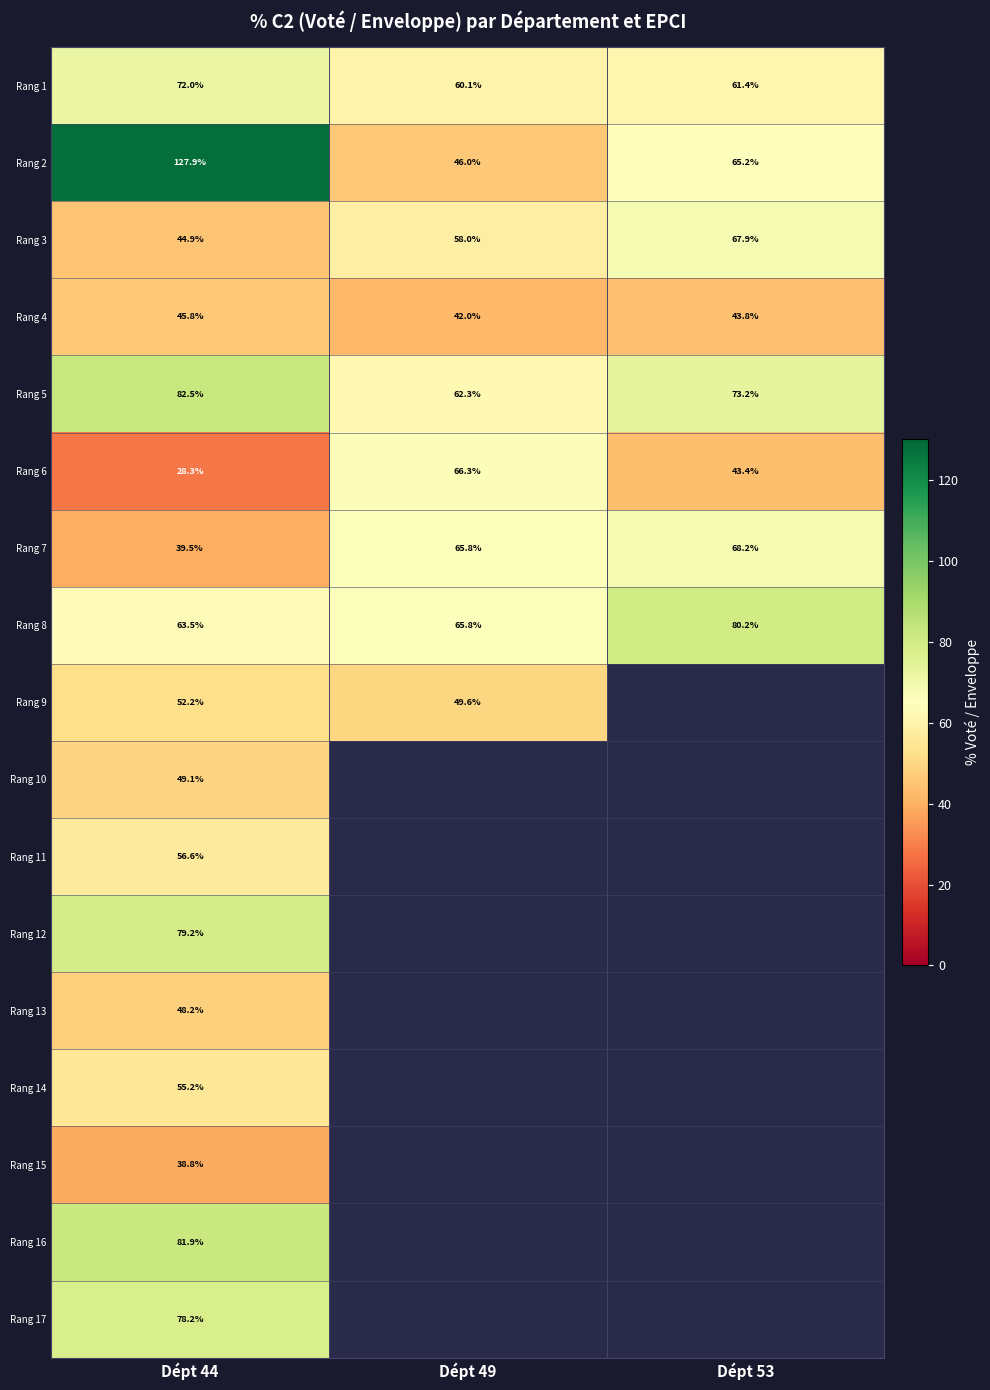

How many categories are shown in the chart?

3